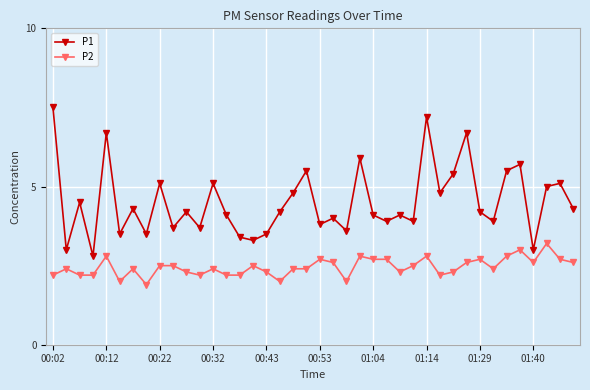

True or false: P2 and P1 intersect in this chart.

False